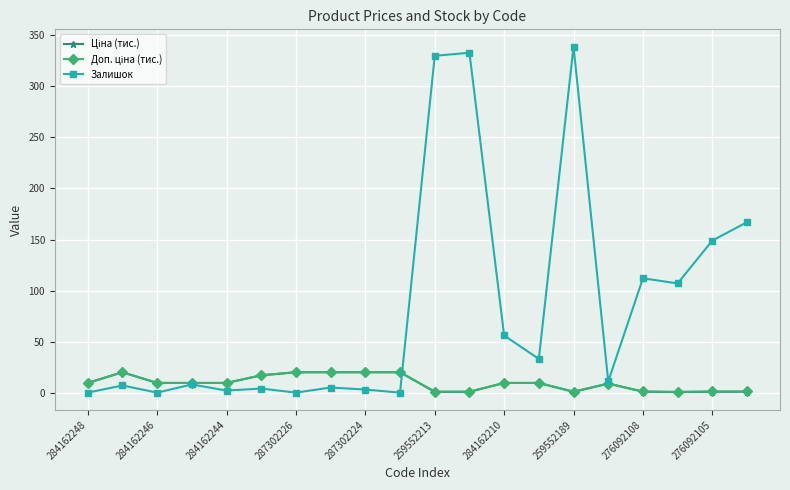

True or false: Залишок has more than 0 interior local peaks.

True